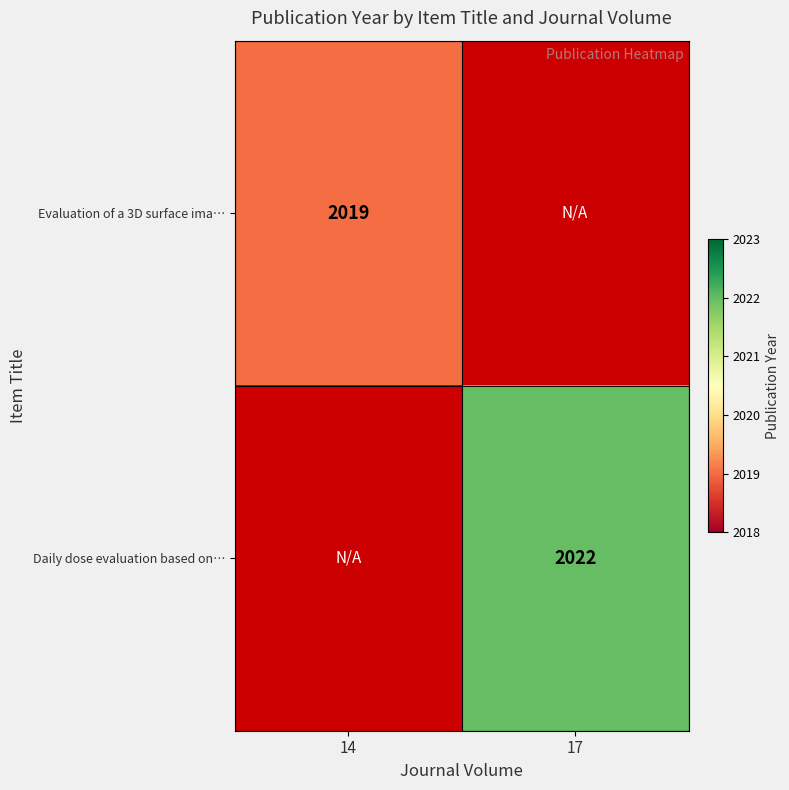

At how many categories does at least one series exceed 2020?

1